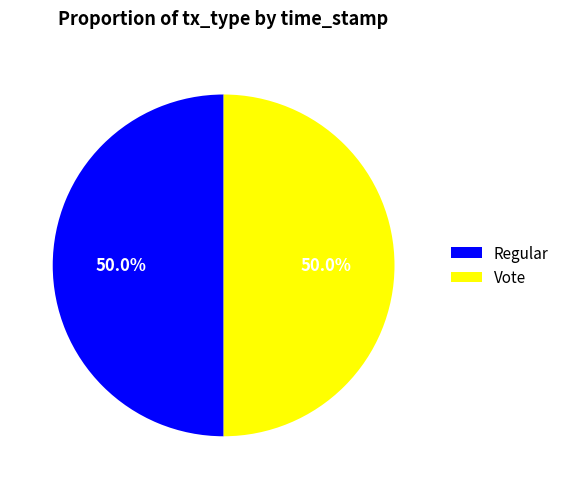

What is the total percentage of Regular and Vote?

100.0%